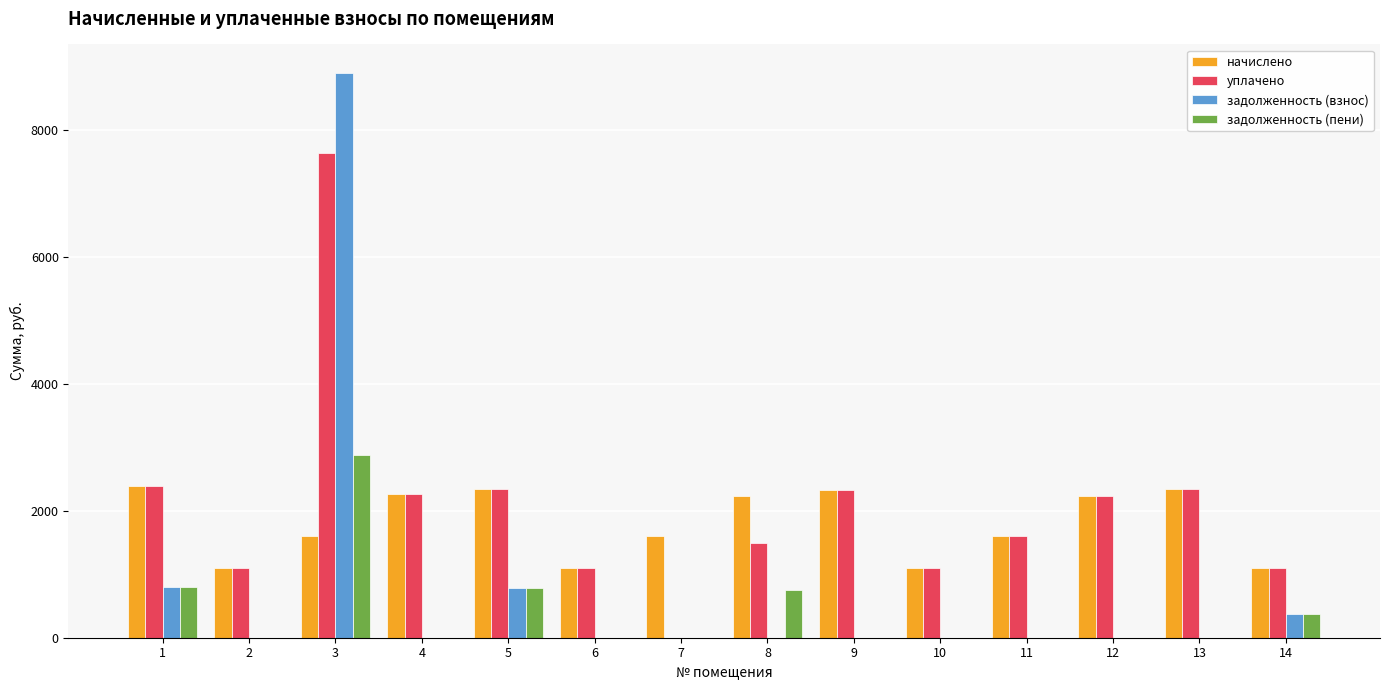

Are the bars grouped side by side (vs. stacked)?

Yes